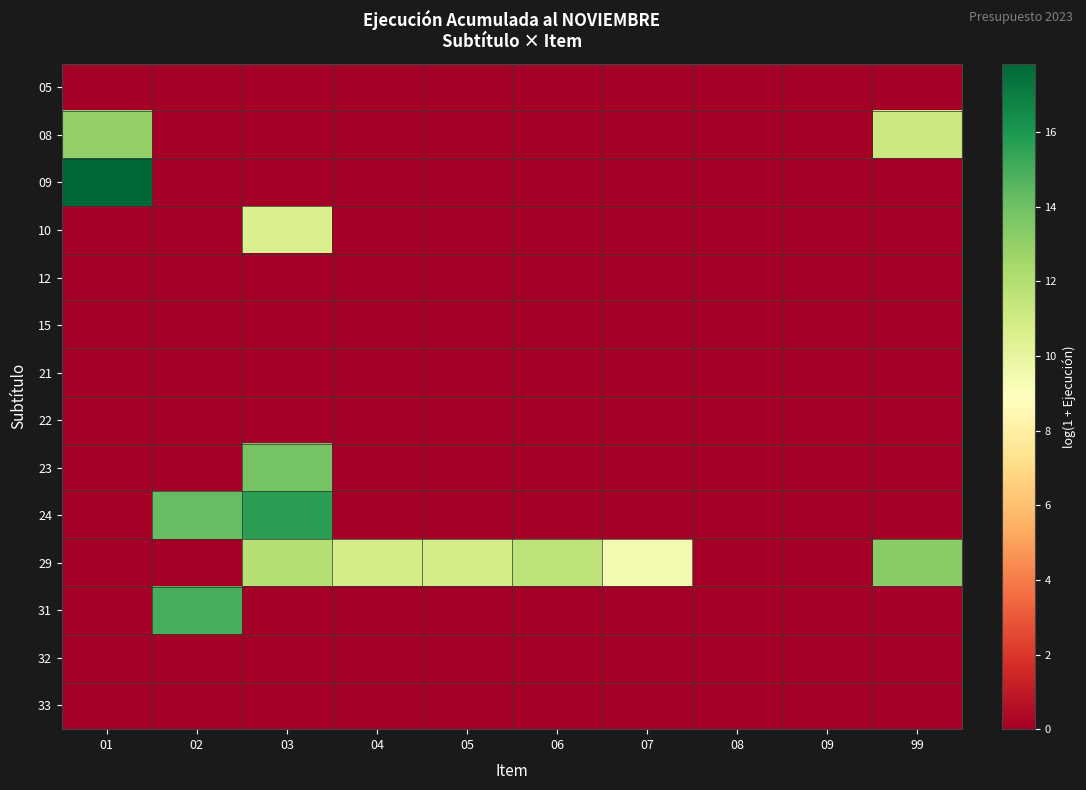

Which has a higher value, 06 or 99?

06